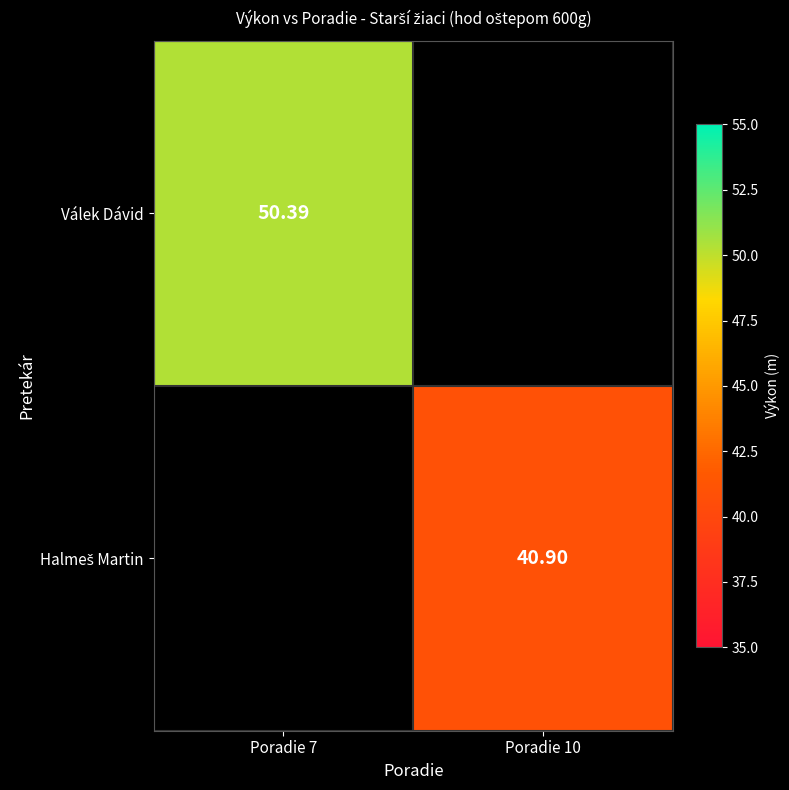

What is the lowest value of the Válek Dávid series?

50.4